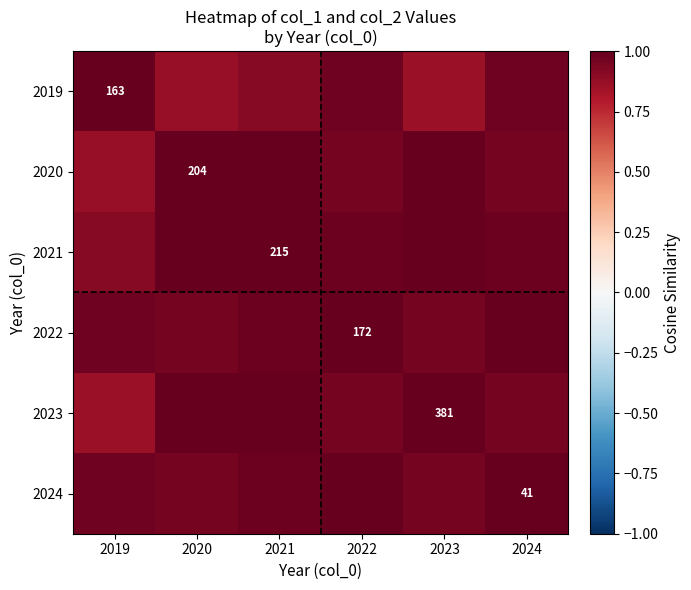

At which label does 2023 reach its minimum?

2019